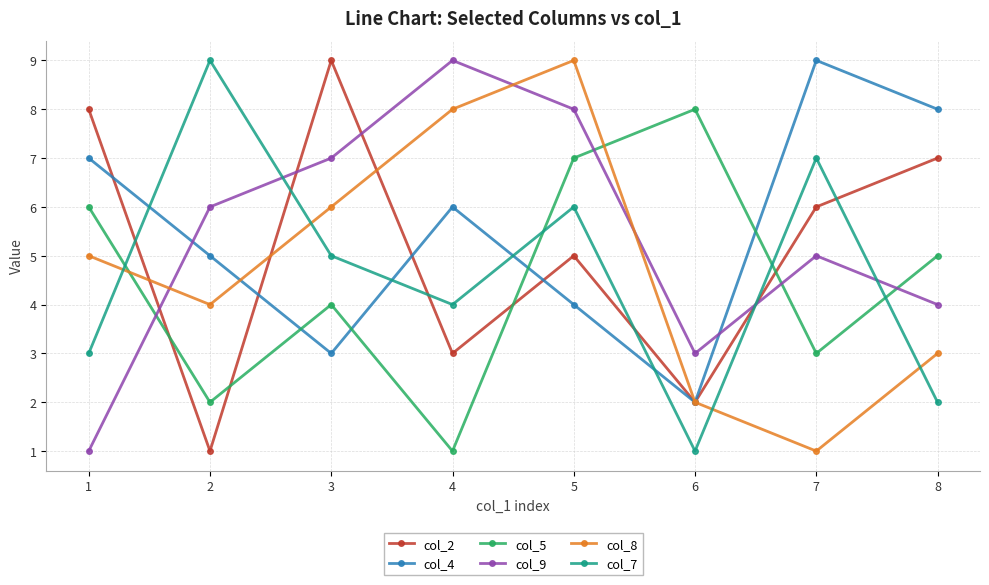

At which category is the sum across all series the highest?

5